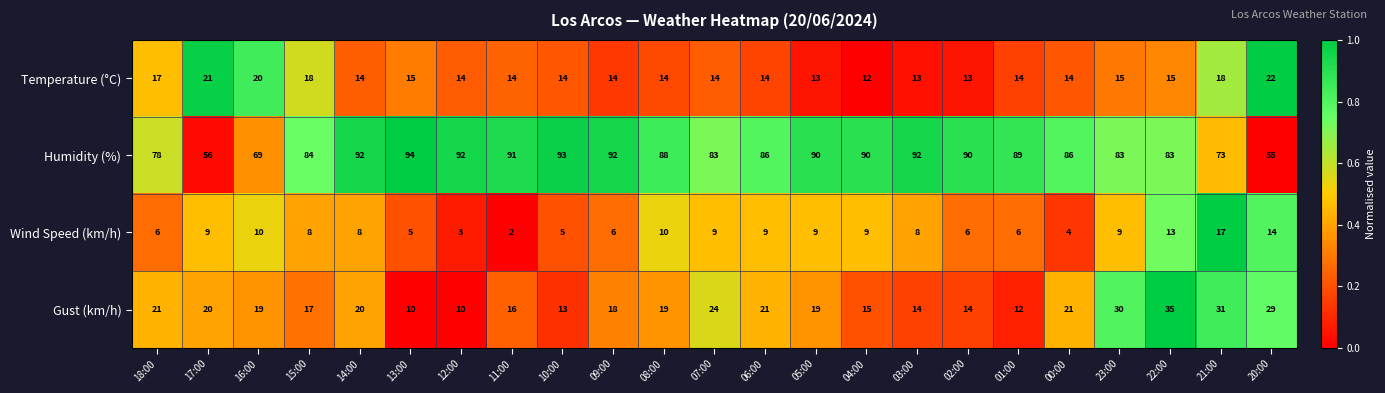

Which label corresponds to the largest value in the chart?

13:00